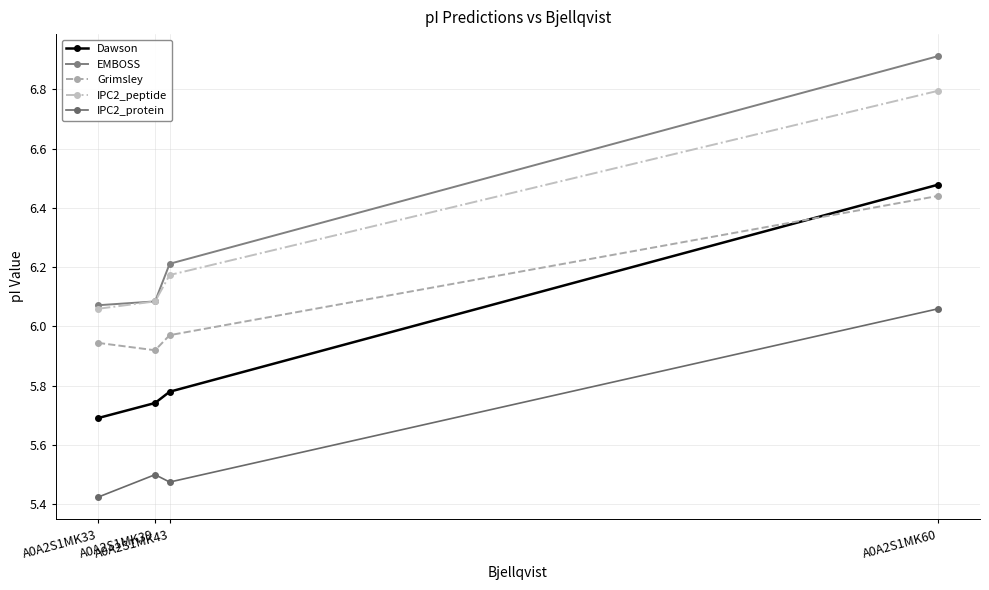

Rank the categories by IPC2_peptide value from lowest to highest.

A0A2S1MK33, A0A2S1MK39, A0A2S1MK43, A0A2S1MK60